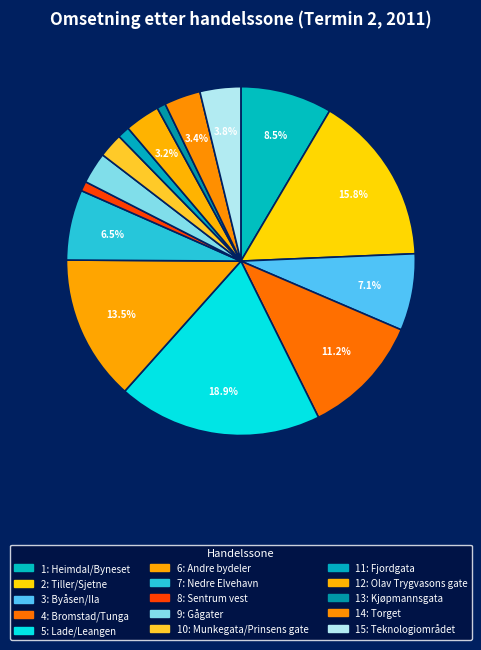

Is 4: Bromstad/Tunga the majority of the pie?

No